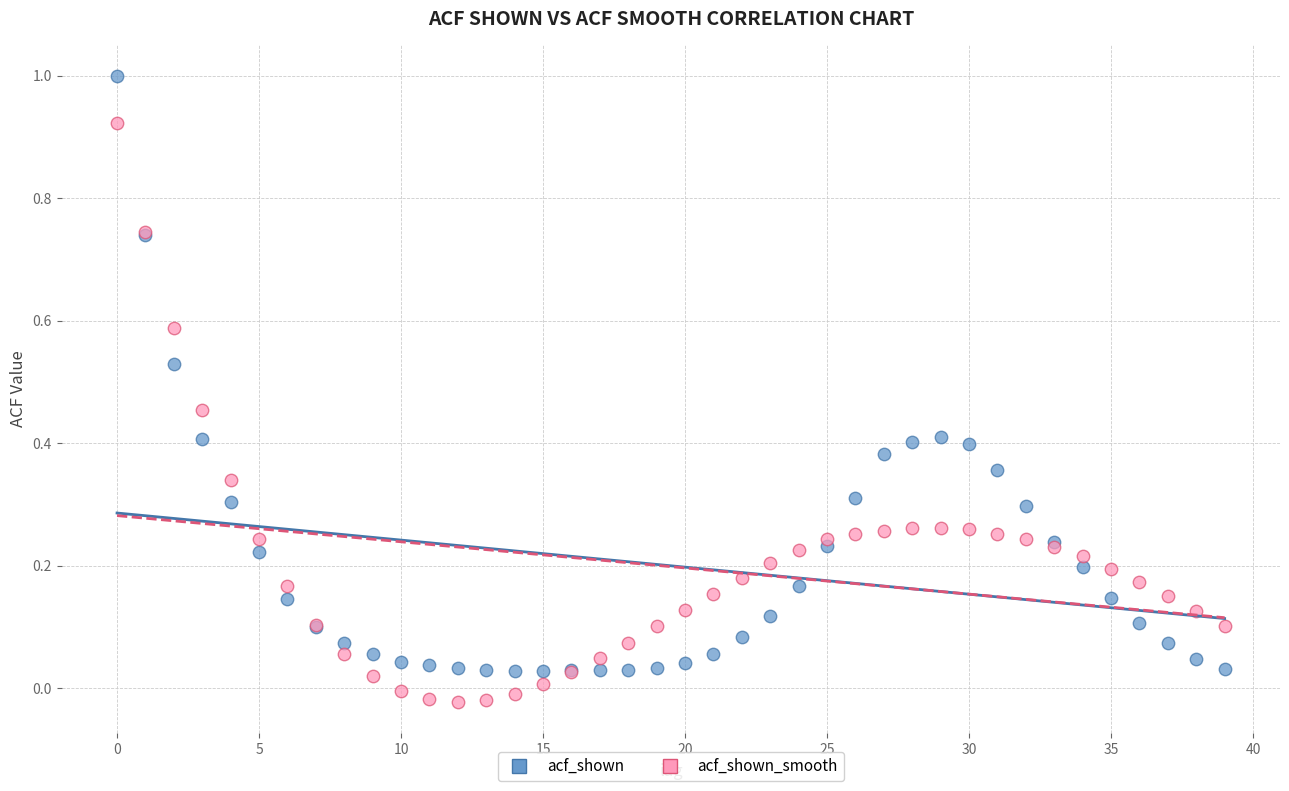

Which series contains the highest Y value?

acf_shown